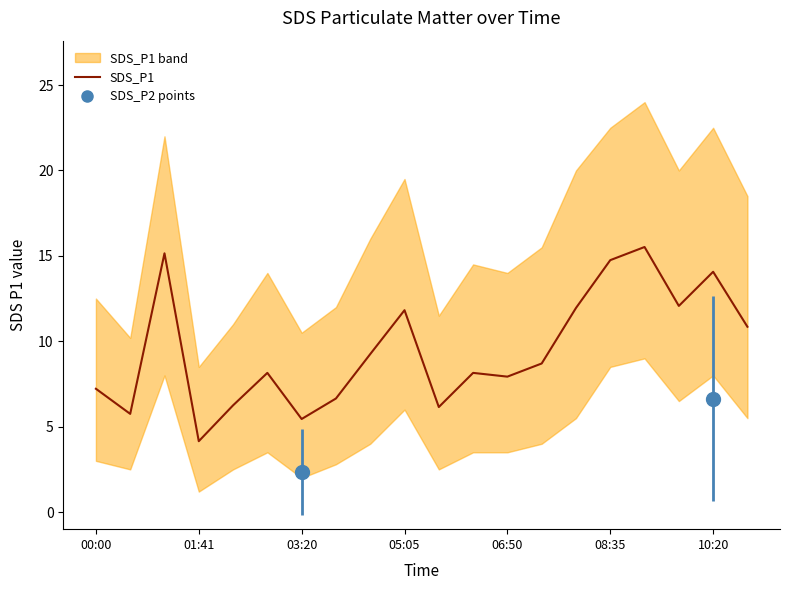

What is the change in value from 7 to 15?

+8.1